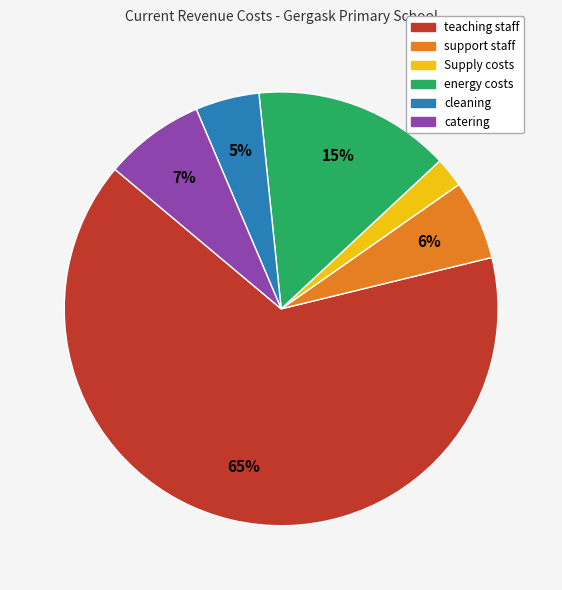

How many segments does this pie chart have?

6